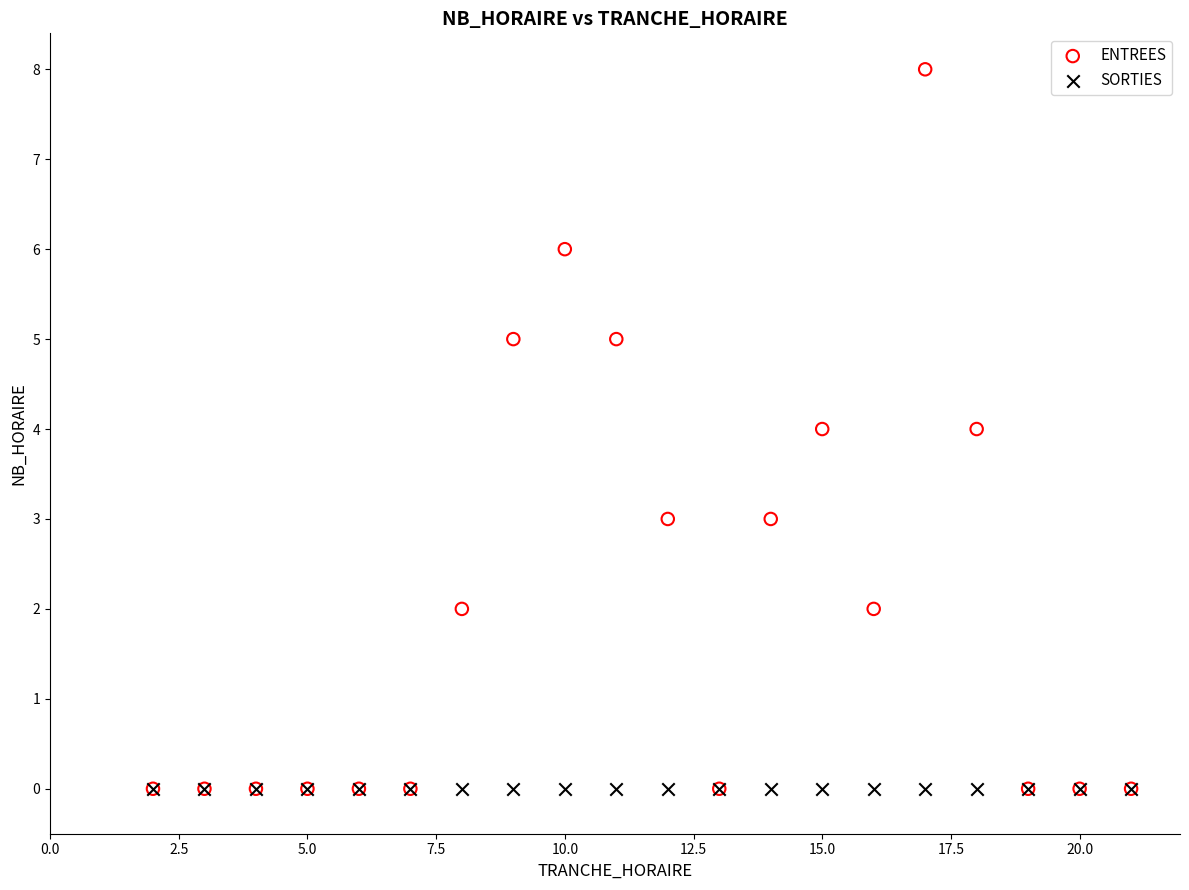

What are all the series names shown in the legend?

ENTREES, SORTIES